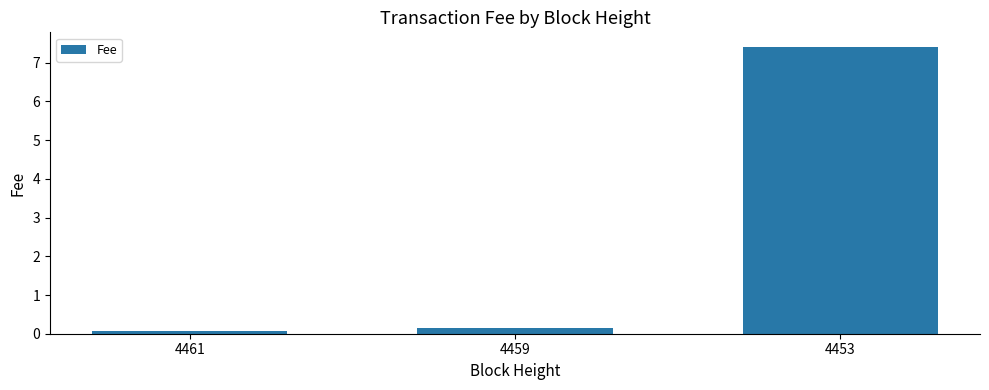

What is the difference between the values at 4461 and 4453?

7.3